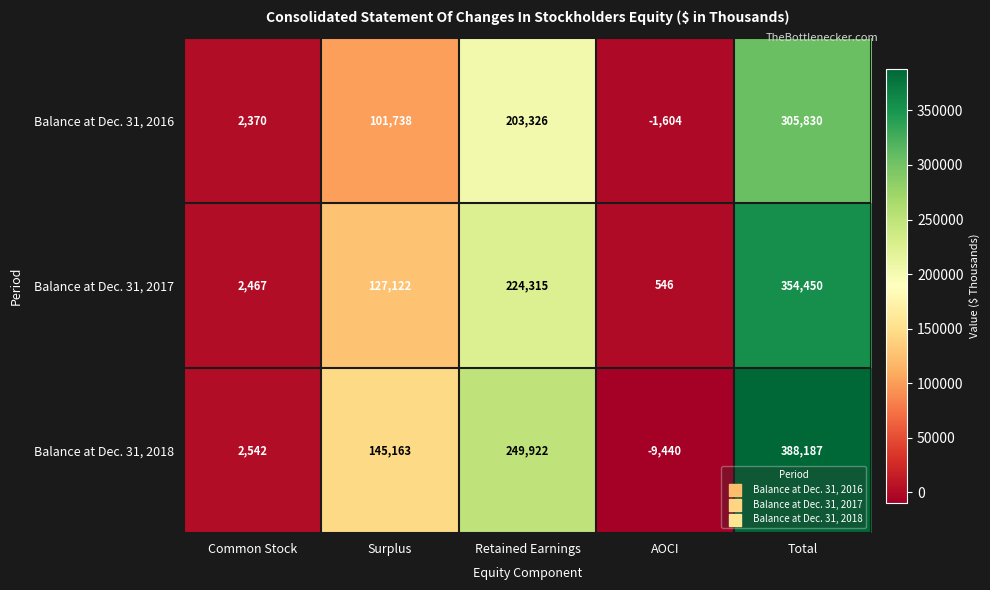

What value does the Balance at Dec. 31, 2016 series have at Retained Earnings?

203326